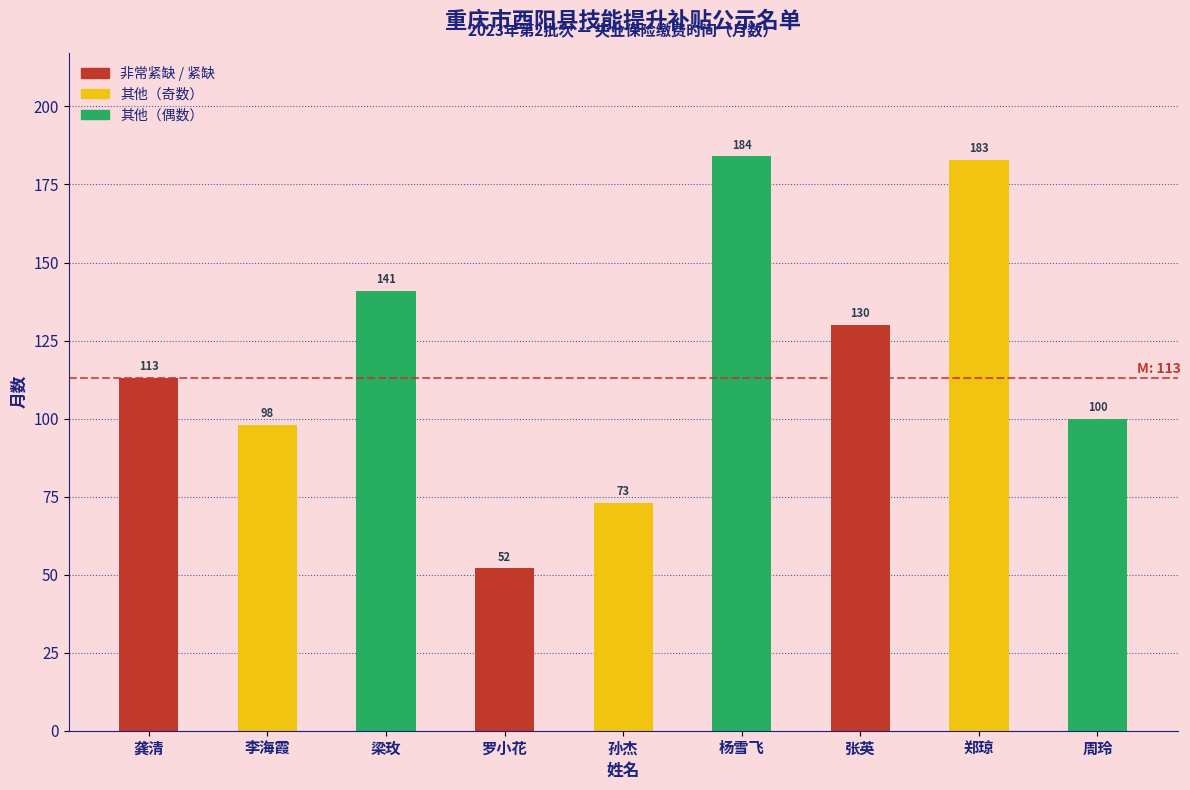

Read the value at 龚清.

113